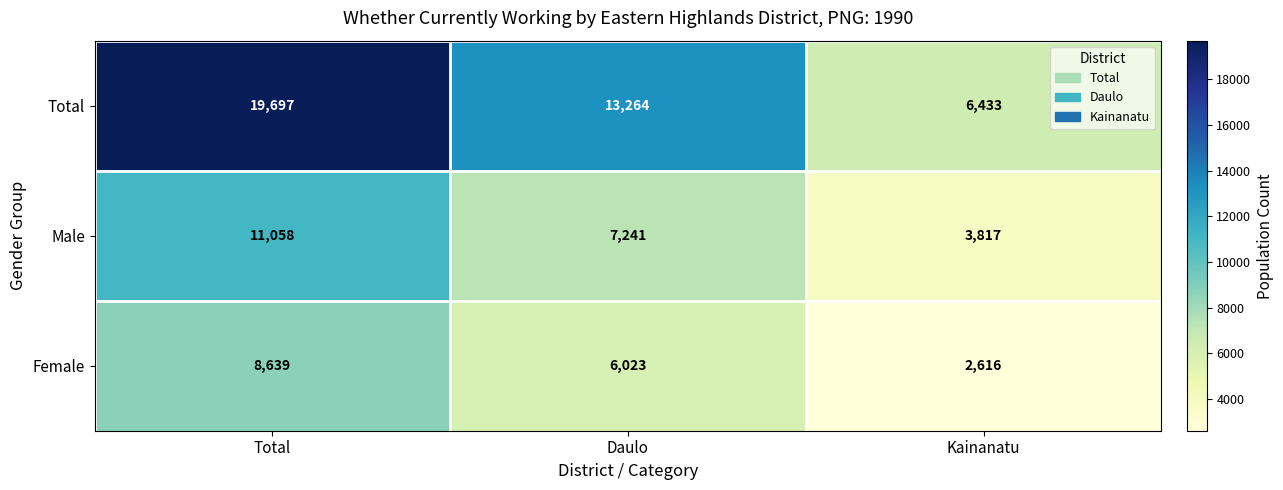

What is the lowest value of the Female series?

2616